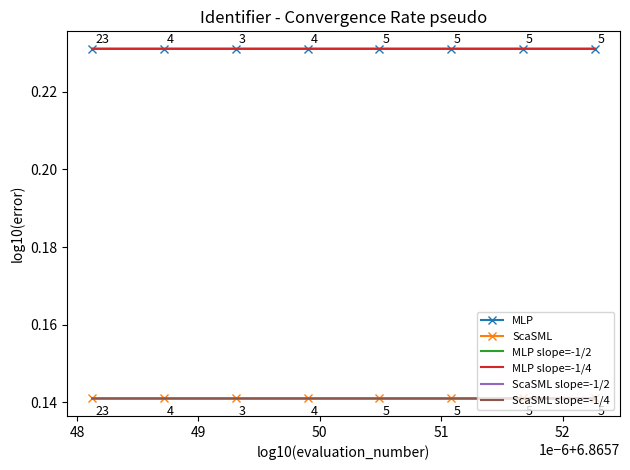

True or false: ScaSML slope=-1/2 and MLP slope=-1/4 intersect in this chart.

False